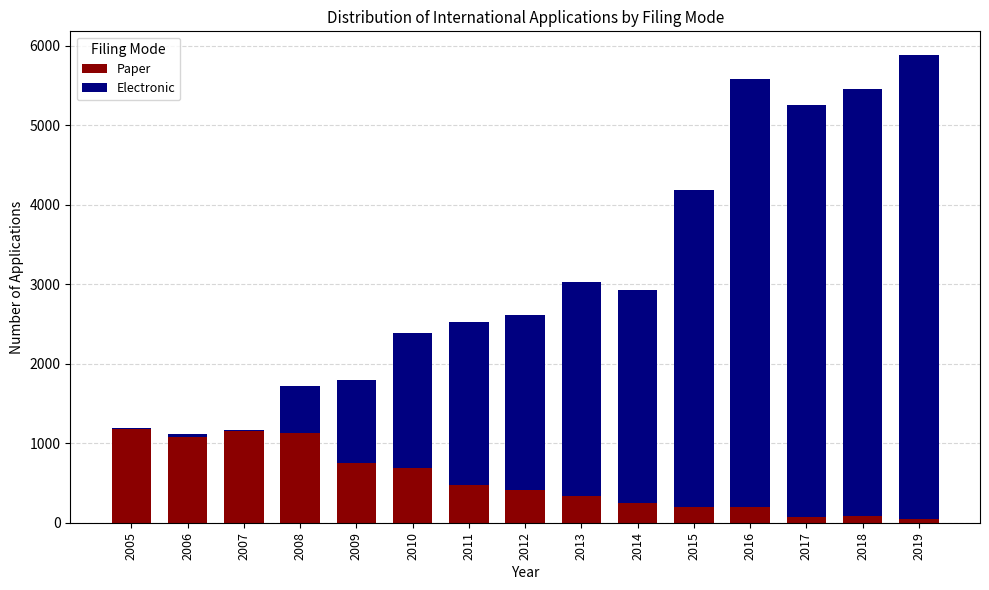

At which category is the sum across all series the highest?

2019